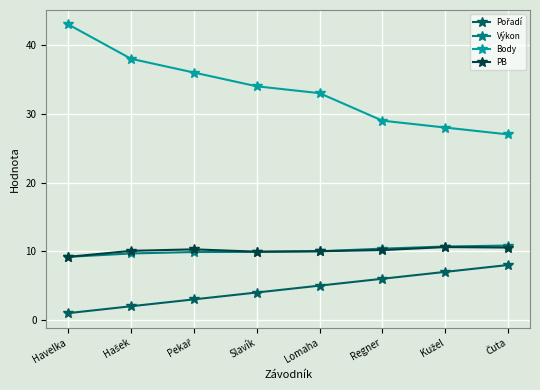

True or false: PB and Body intersect in this chart.

False